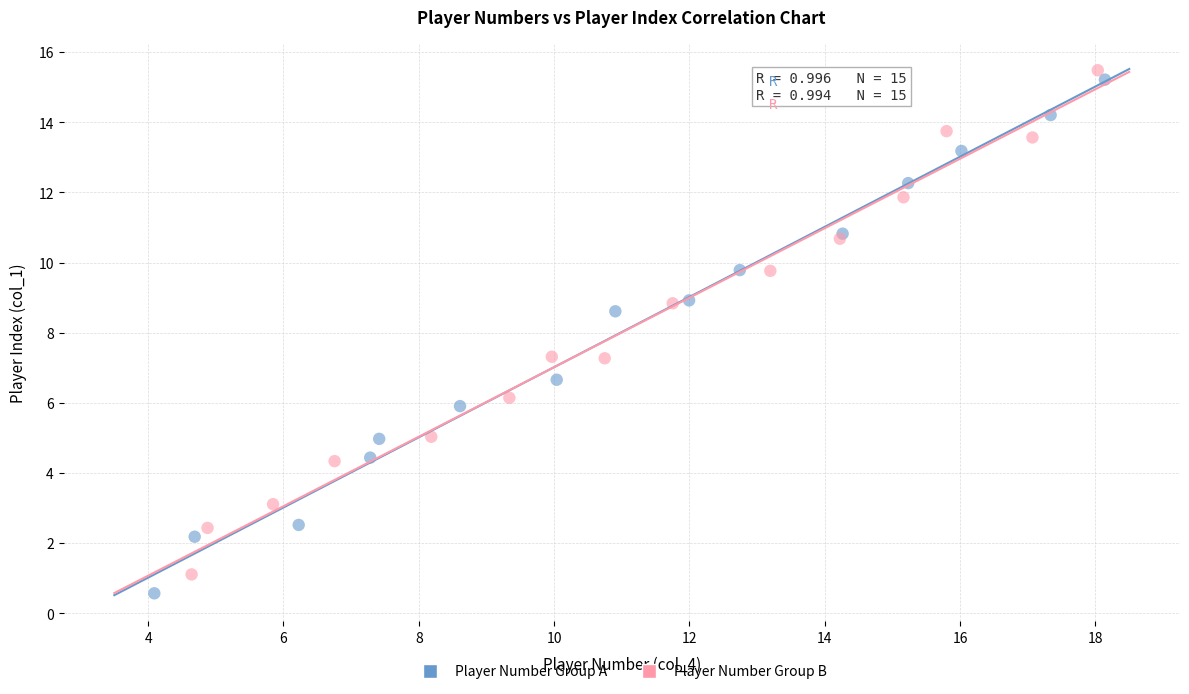

Which series has the widest spread of Y values?

Player Number Group A